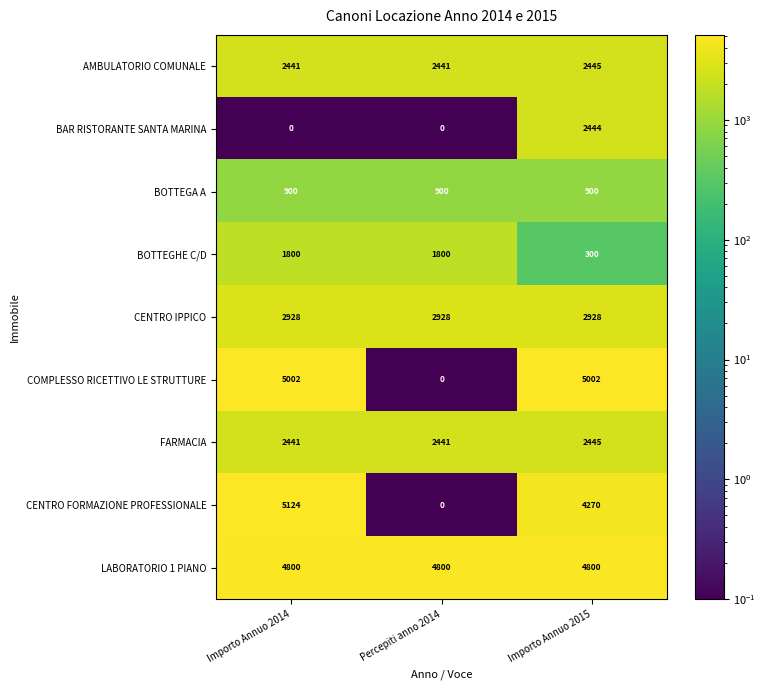

What is the spread (max minus min) of values at Percepiti anno 2014?

4800